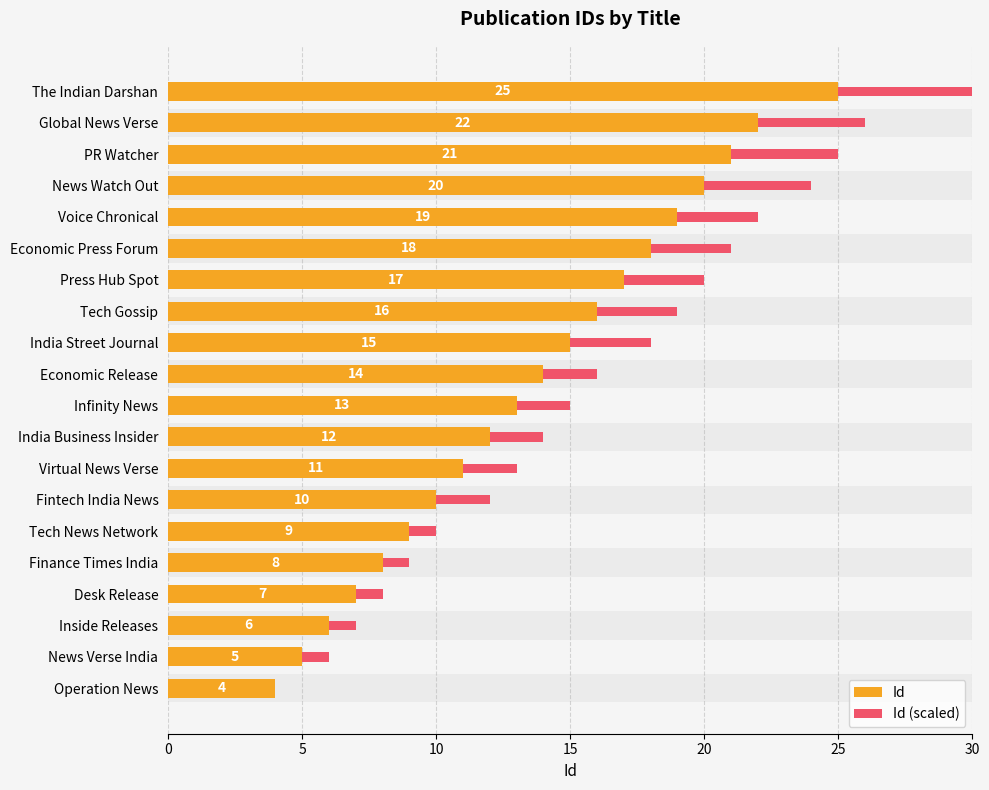

What is the maximum value shown in the chart?

30